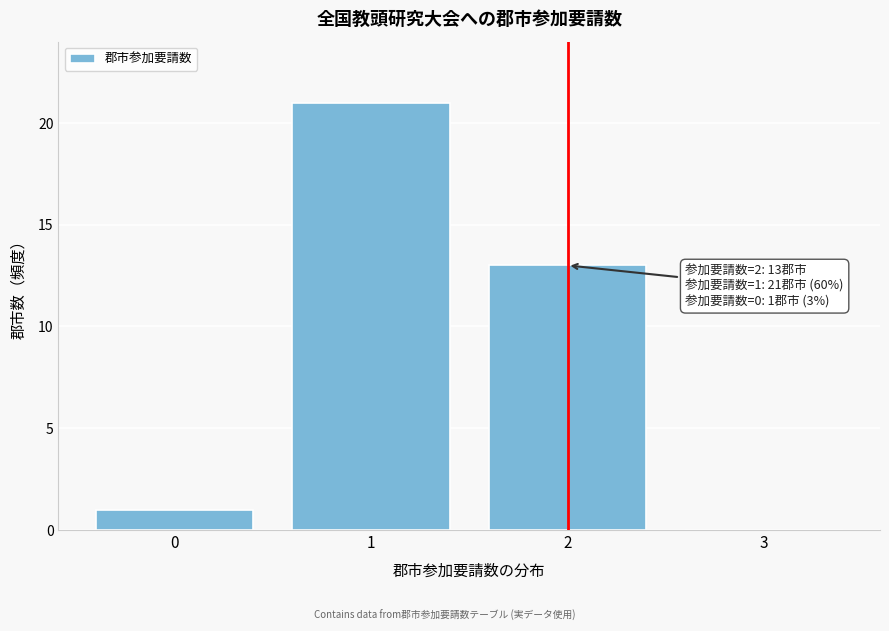

Over which range of the x-axis is the bar tallest?

0.5 to 1.5